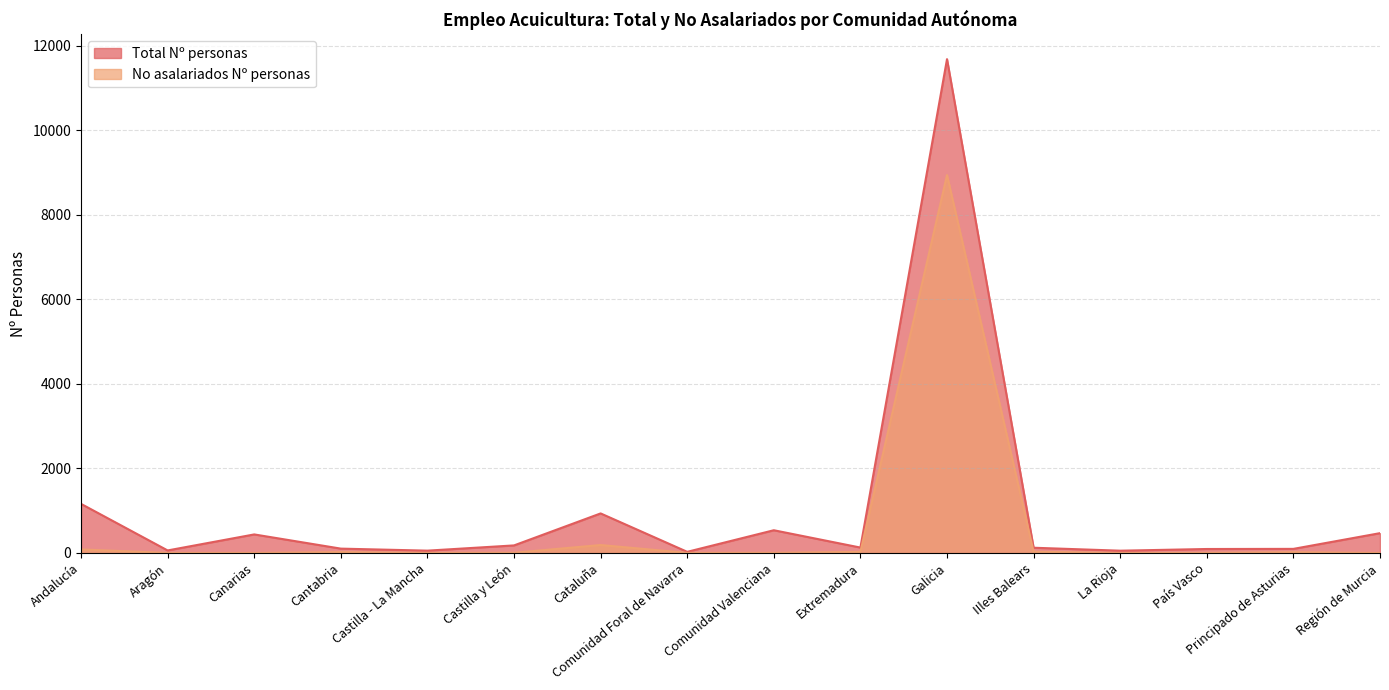

What is the difference between the second highest and minimum values in the Total Nº personas series?

1135